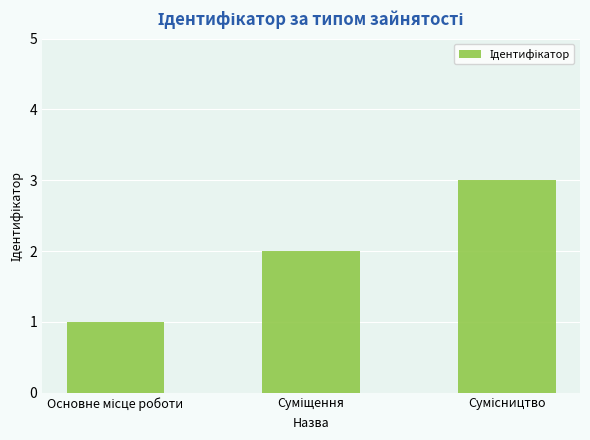

Reading left to right, extract all data points from this chart.

1	2	3